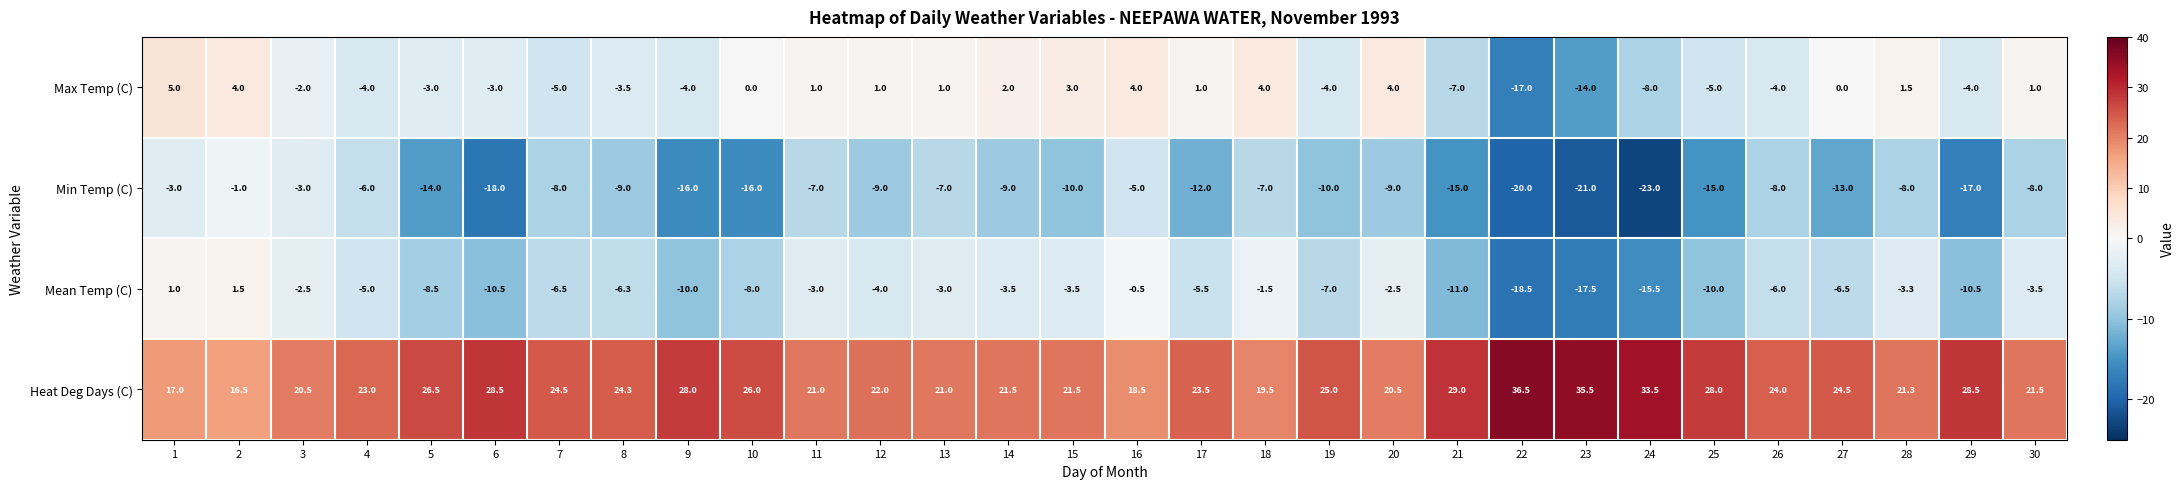

Which series changed the most between 23 and 24?

Max Temp (C)